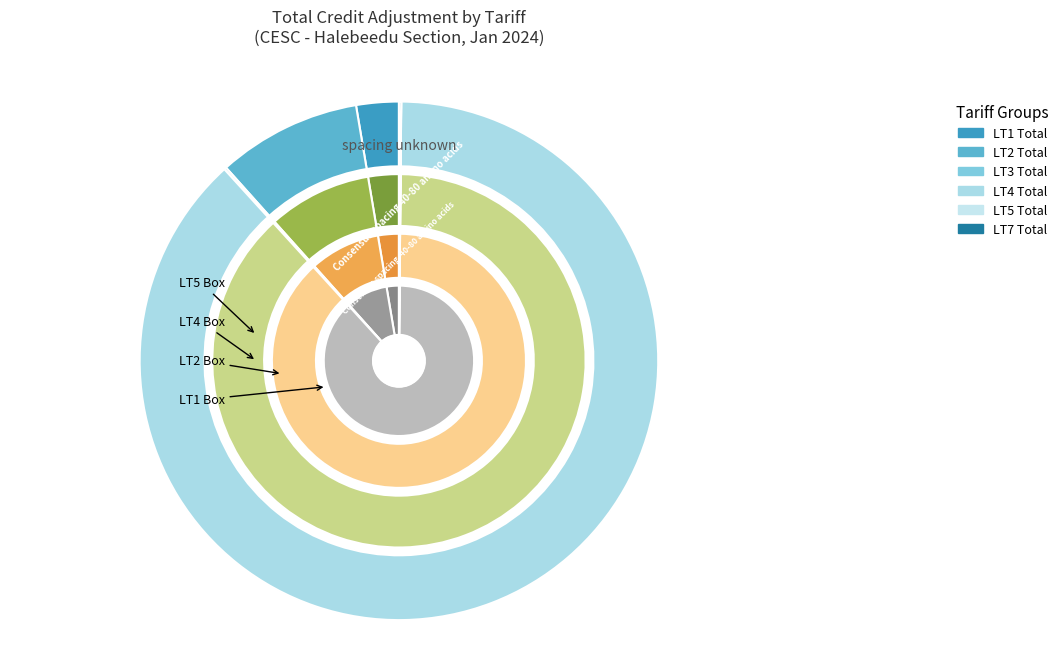

Which slice represents more than half of the pie?

LT4